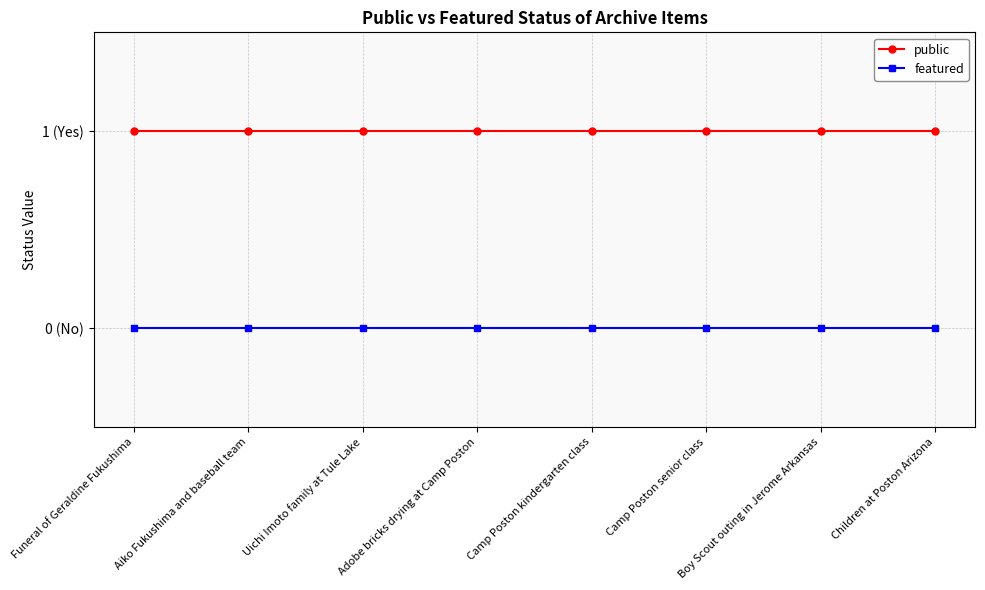

Does the chart have visible grid lines?

Yes